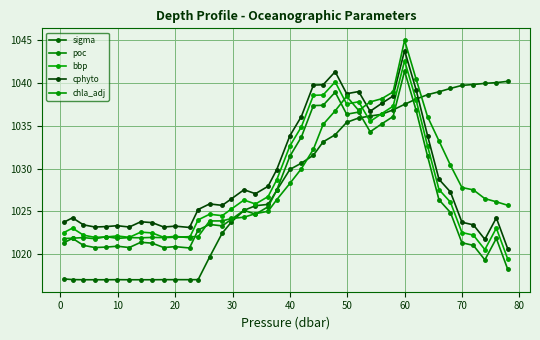

What is the sum of all bbp values?

41117.2